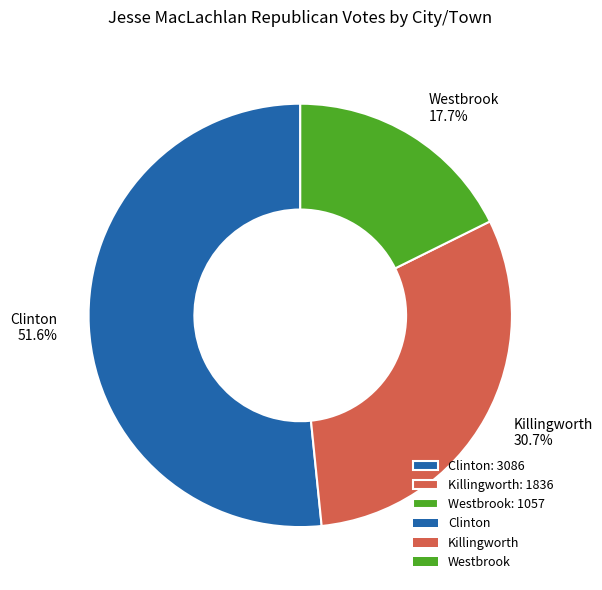

Is there a majority slice in this chart?

Yes